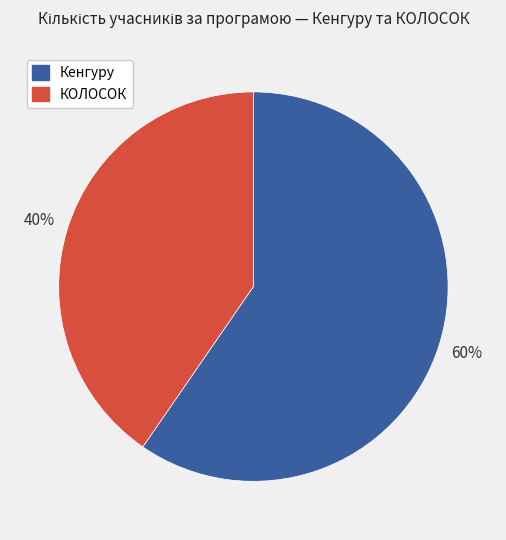

How many segments does this pie chart have?

2